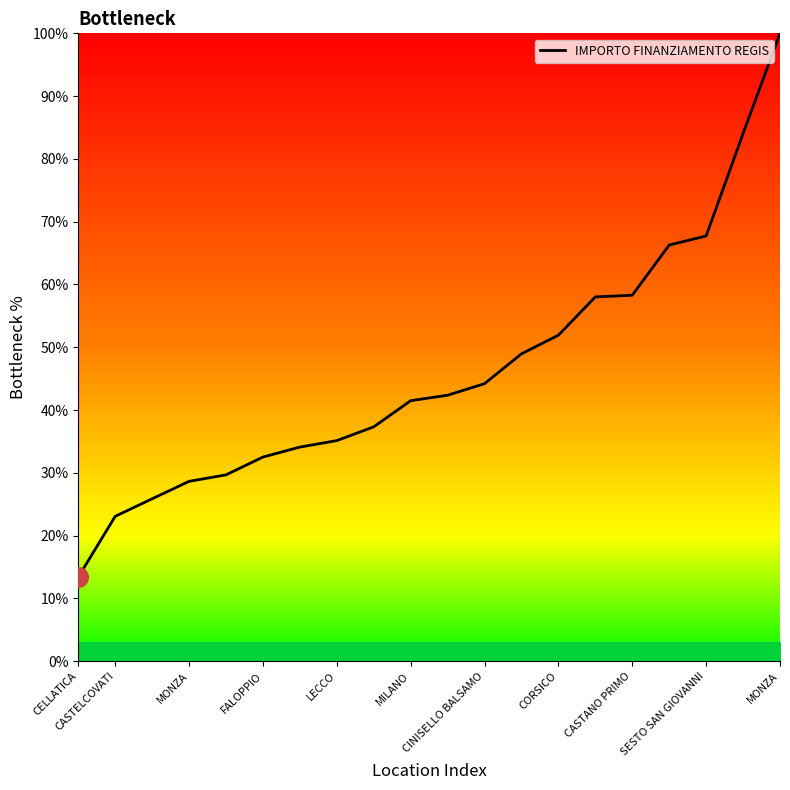

What is the smallest value displayed?

13.4